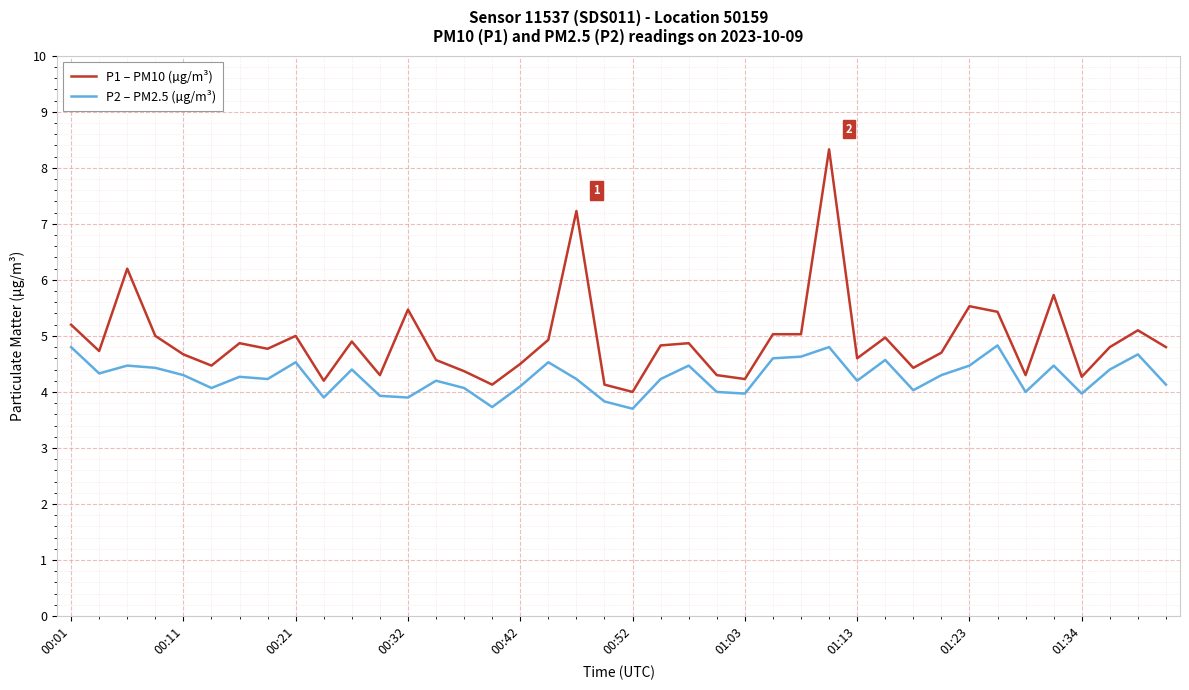

Rank the series by their average value, from lowest to highest.

P2 – PM2.5 (µg/m³), P1 – PM10 (µg/m³)